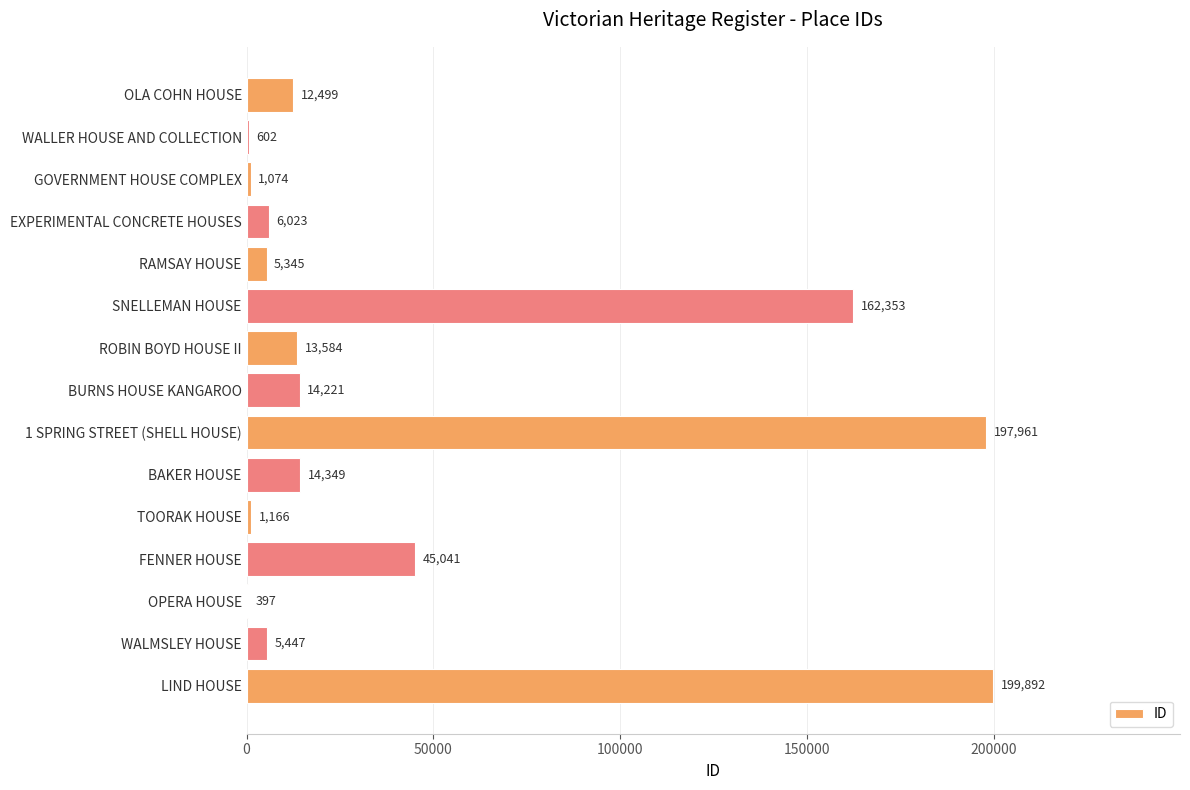

Read the value at GOVERNMENT HOUSE COMPLEX, to the nearest 10.

1070